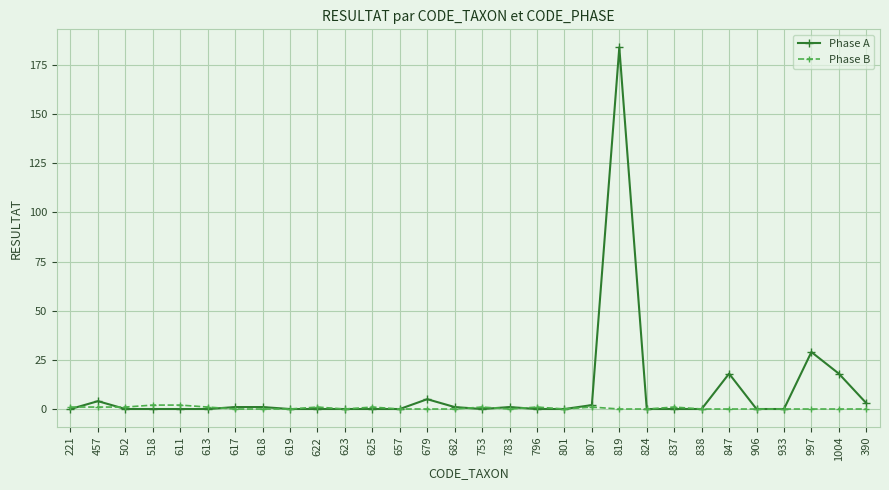

List the series in order of their overall mean, highest first.

Phase A, Phase B